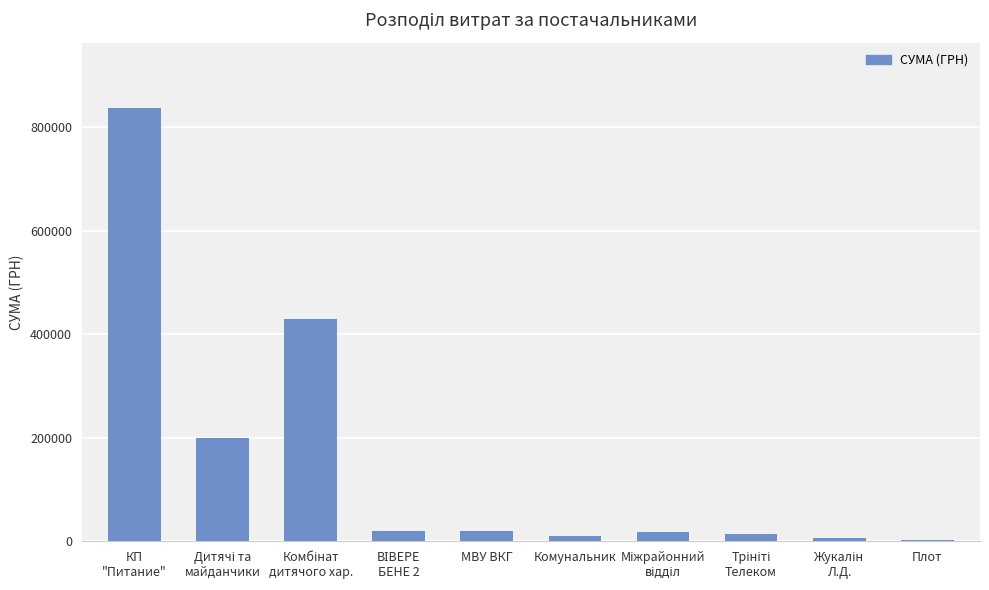

What is the sum of all values?

1556793.3